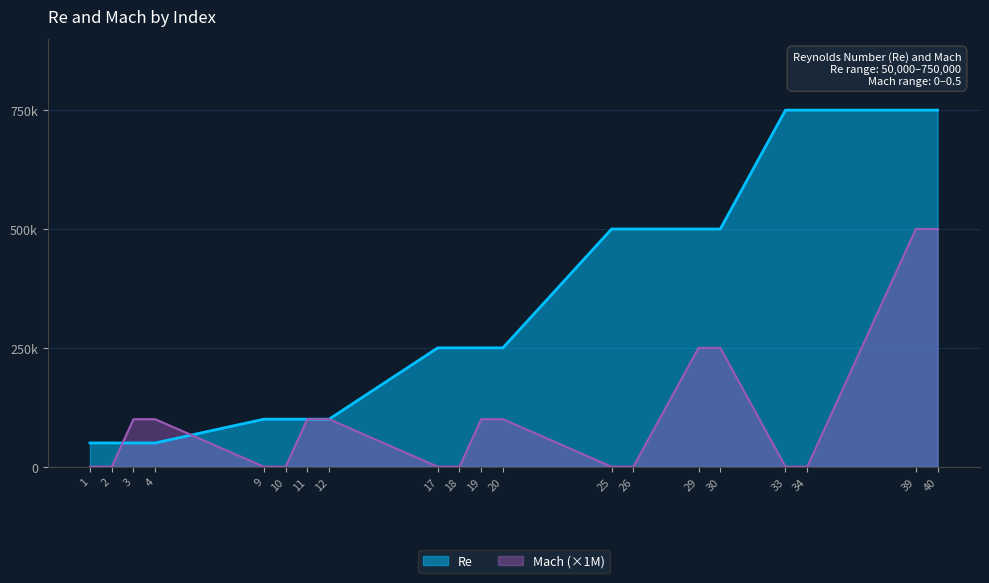

Where do Re and Mach first cross each other?

2 and 3